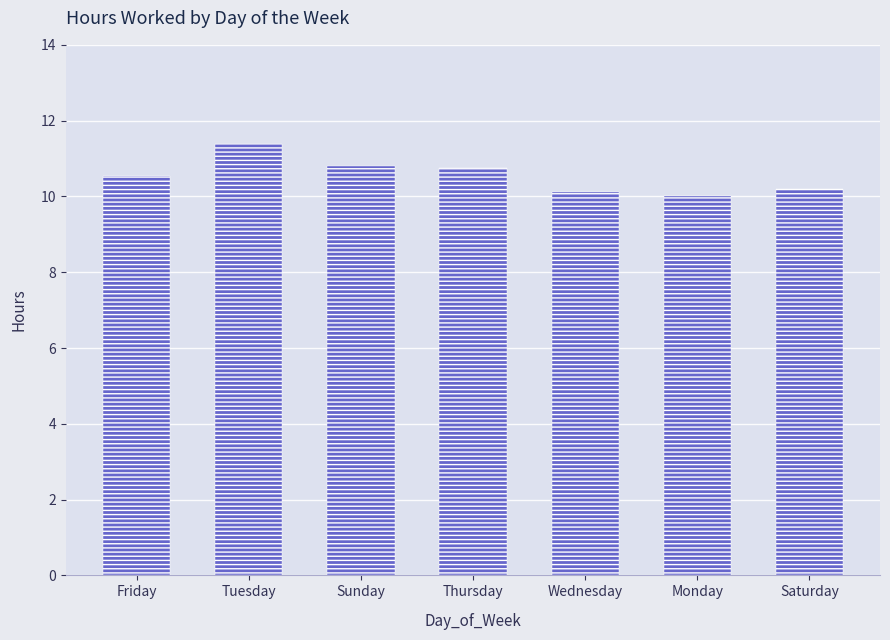

What is the change in value from Tuesday to Saturday?

-1.2